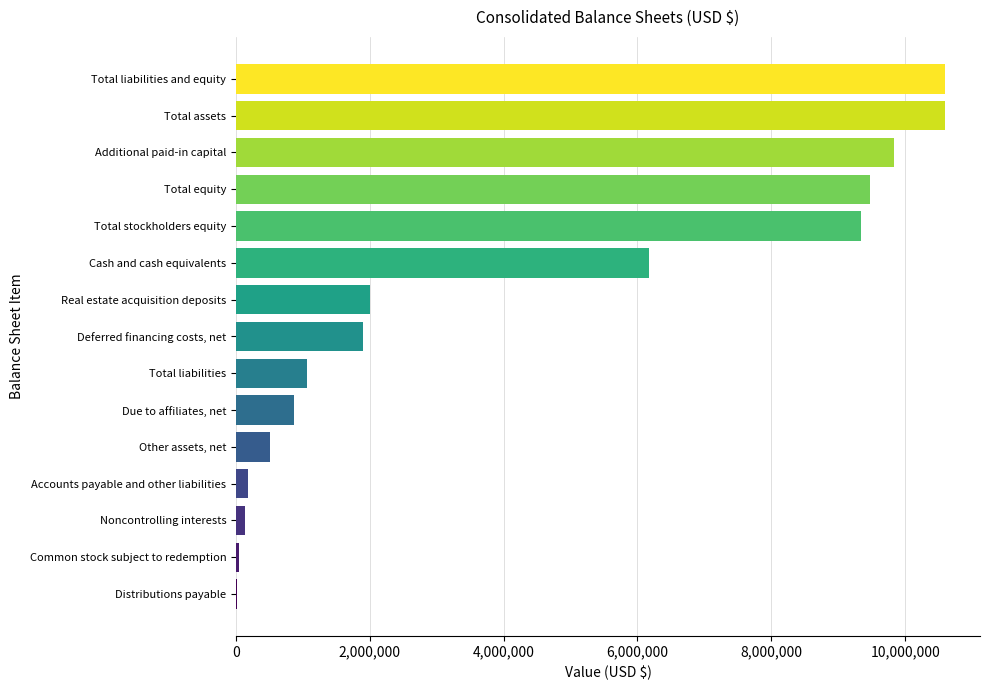

Where is the data nearest to the value 5301773?

Cash and cash equivalents